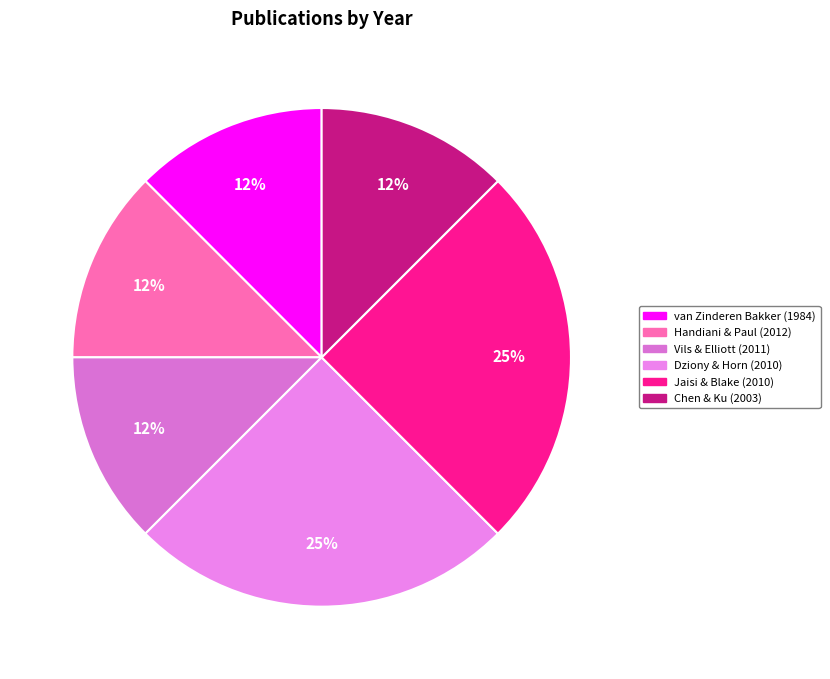

Does van Zinderen Bakker (1984) account for over 50% of the chart?

No